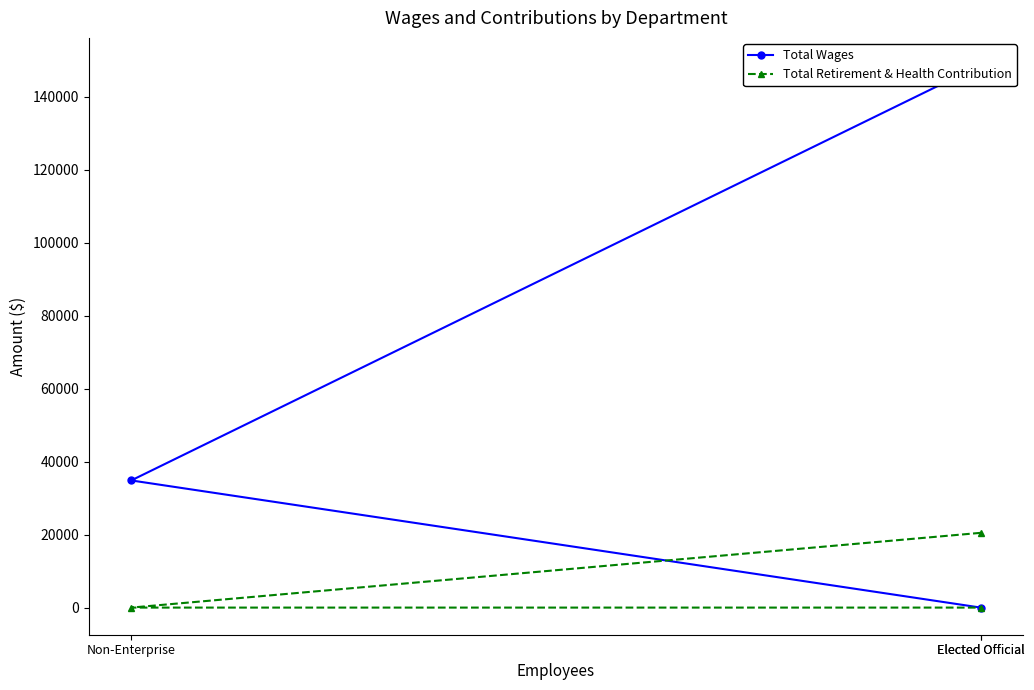

What are all the series names shown in the legend?

Total Wages, Total Retirement & Health Contribution